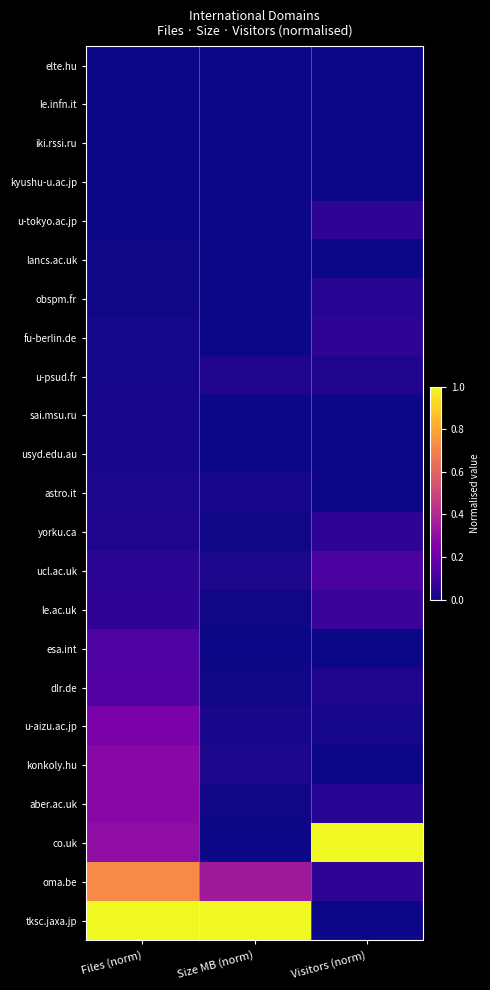

At how many categories does at least one series exceed 0?

3